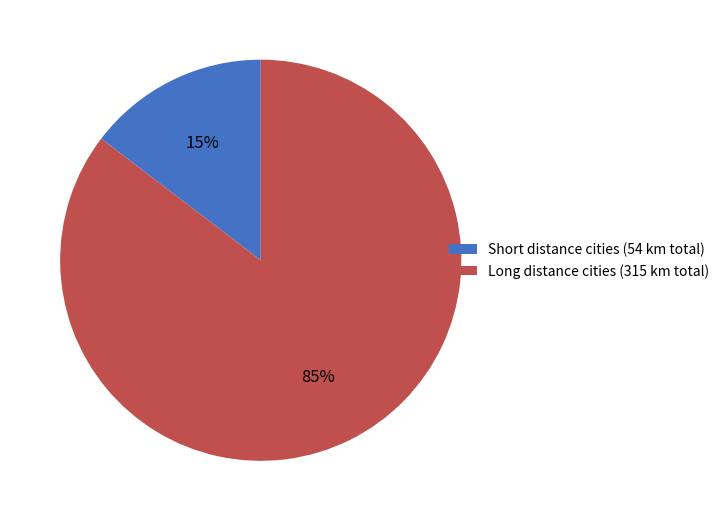

True or false: Long distance cities (315 km total) accounts for 85% of the total.

True